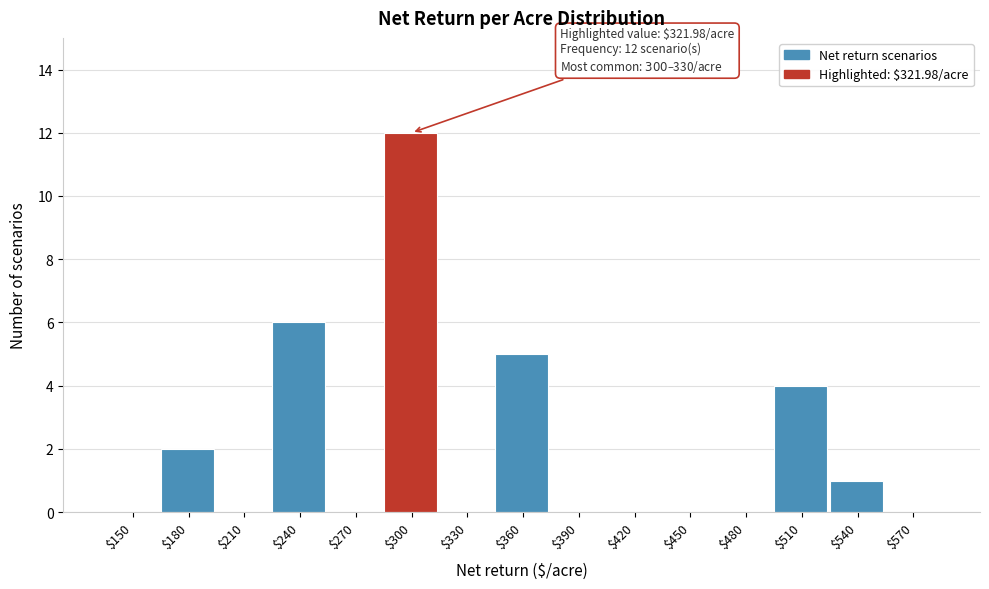

Is it true that the value at $270 is 0?

True